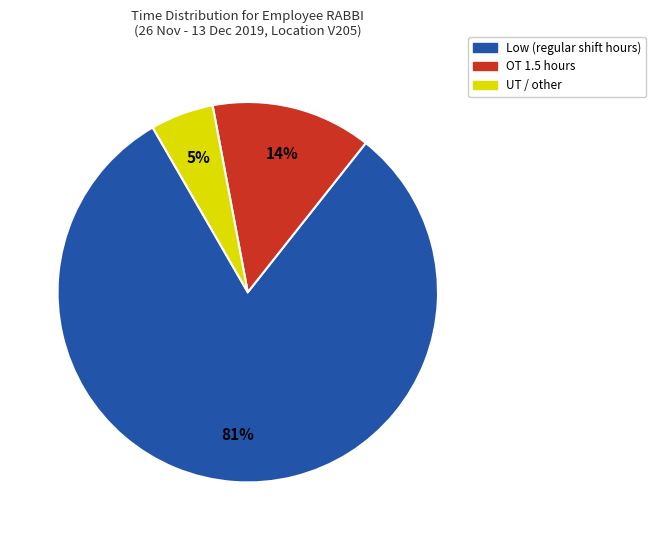

Which slice is the largest?

Low (regular shift hours)